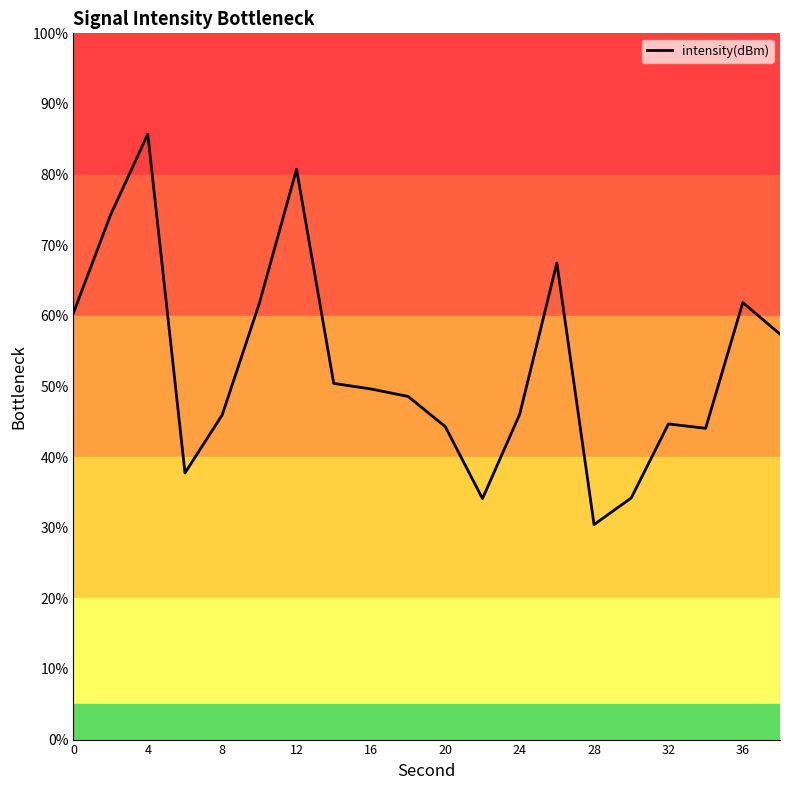

What is the difference between the maximum and minimum values?

55.3